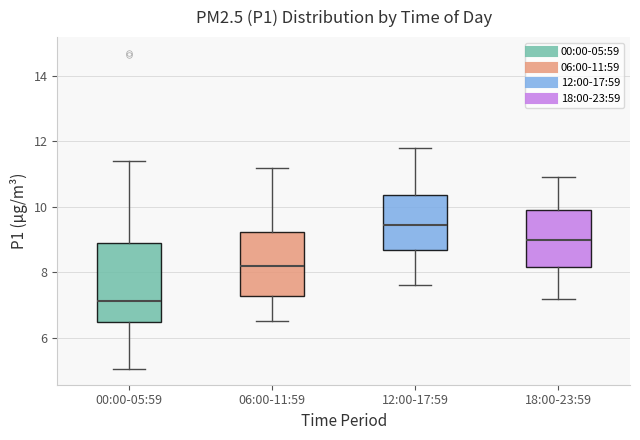

Where is the lower edge of the box for 06:00-11:59 on the y-axis? The values are not printed on the chart, so give them approximately, as read against the axis.

7.2